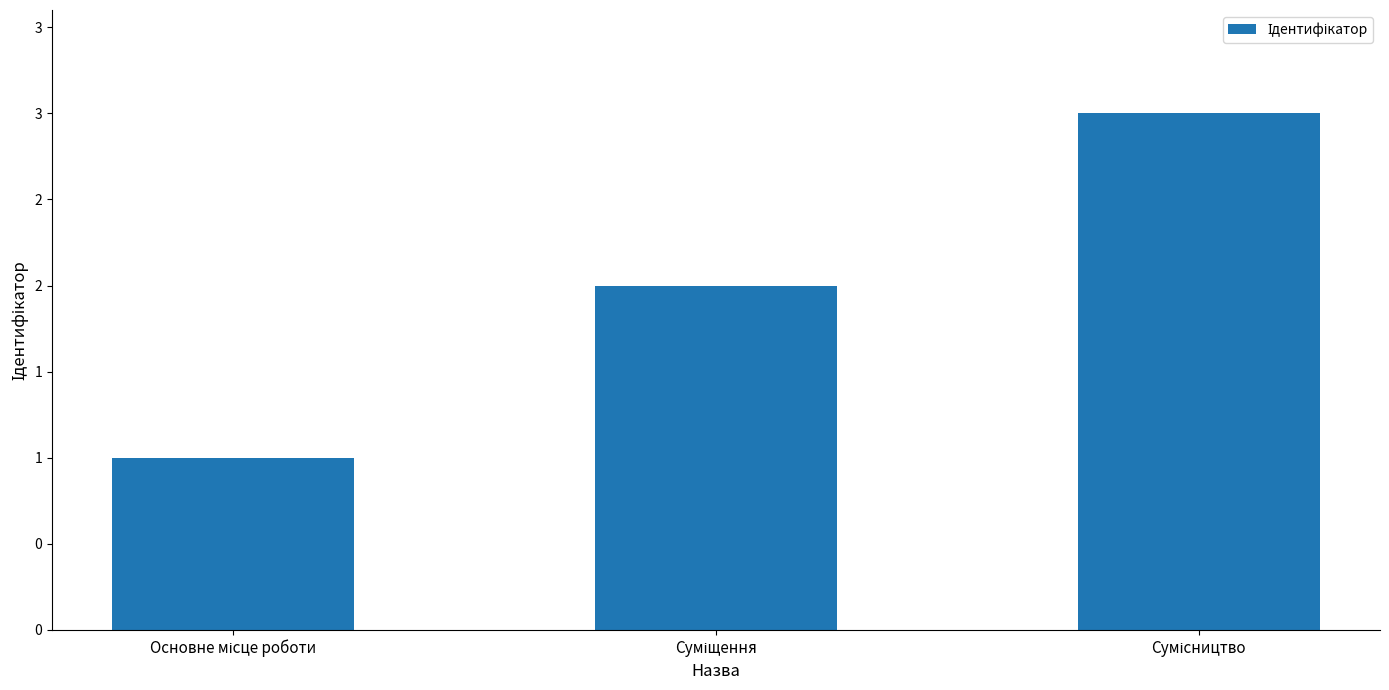

Rank the categories by value from lowest to highest.

Основне місце роботи, Суміщення, Сумісництво